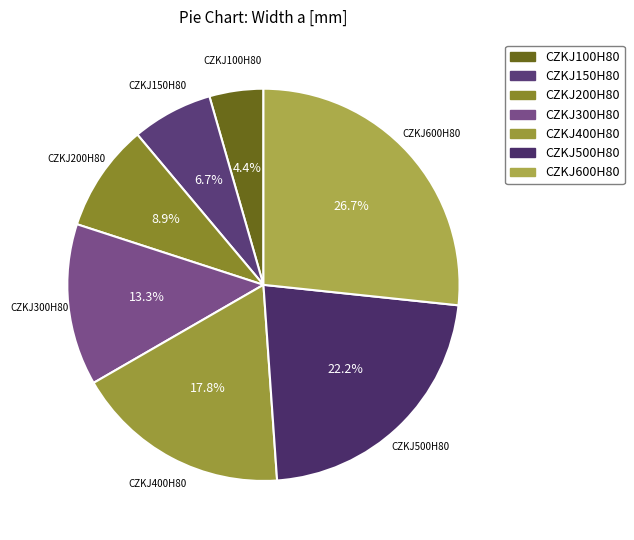

Rank the categories by value from lowest to highest.

CZKJ100H80, CZKJ150H80, CZKJ200H80, CZKJ300H80, CZKJ400H80, CZKJ500H80, CZKJ600H80